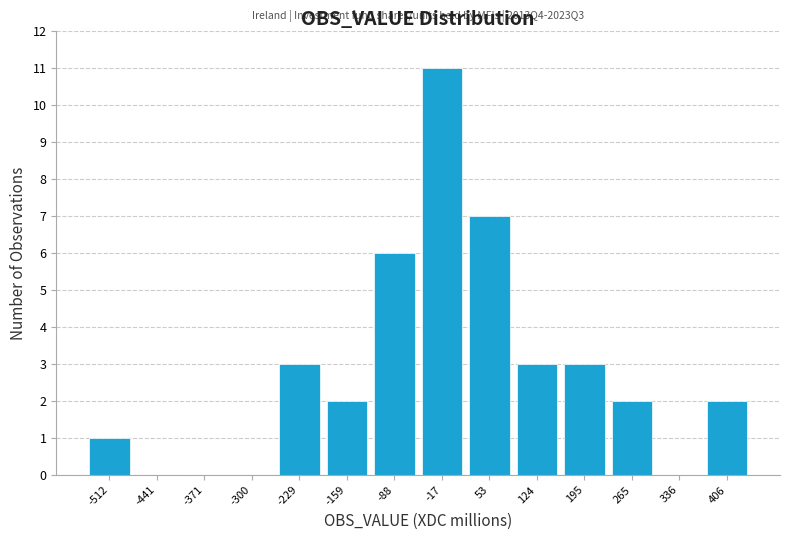

Over which range of the x-axis is the bar tallest?

-50 to 20